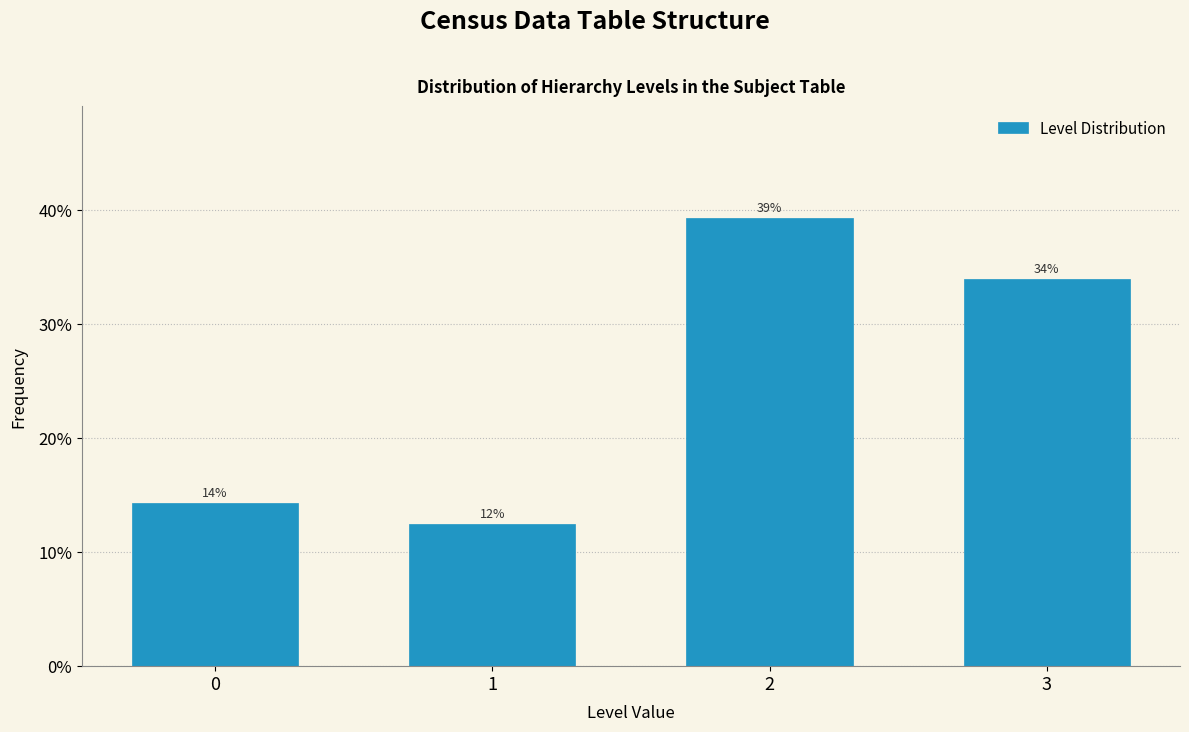

How many bars are there in total?

4